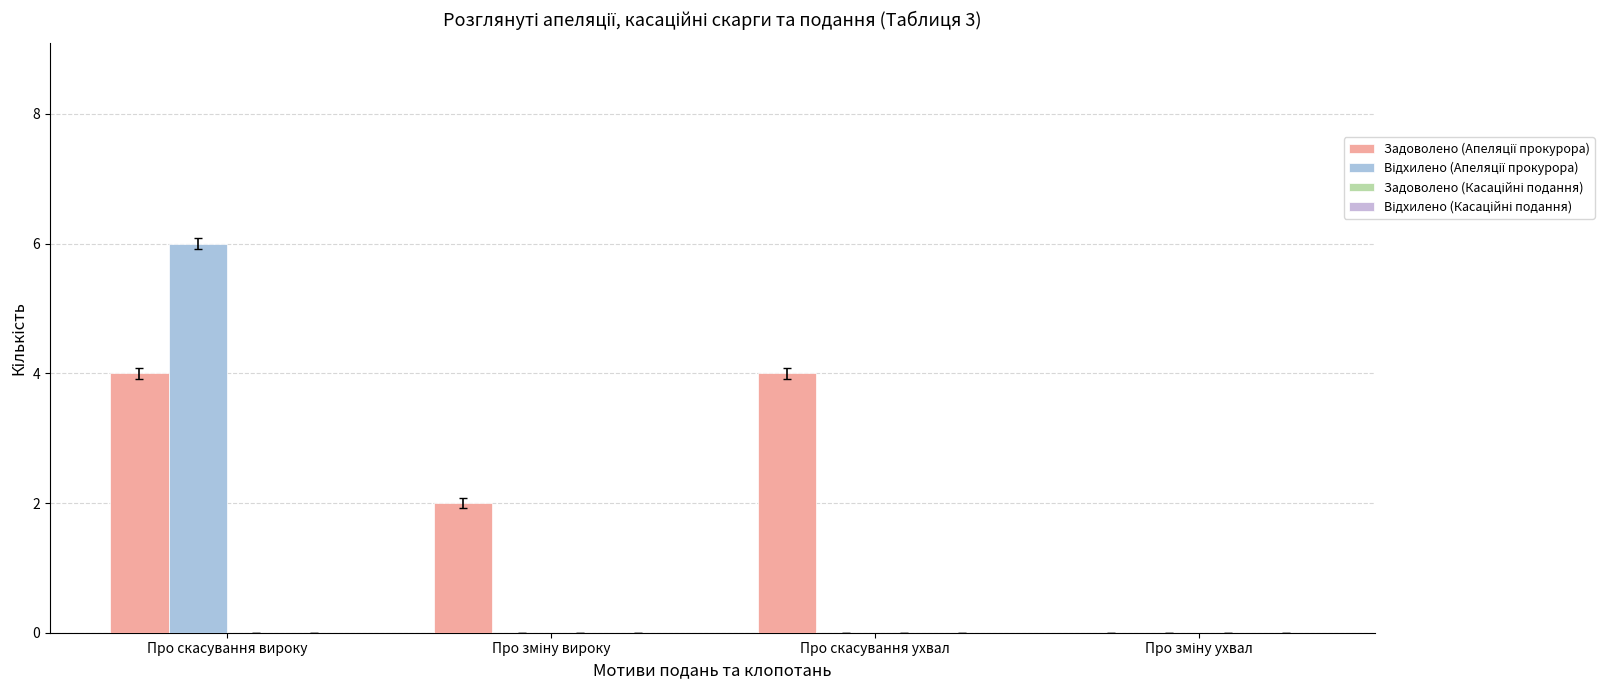

Count the number of data series in this chart.

2